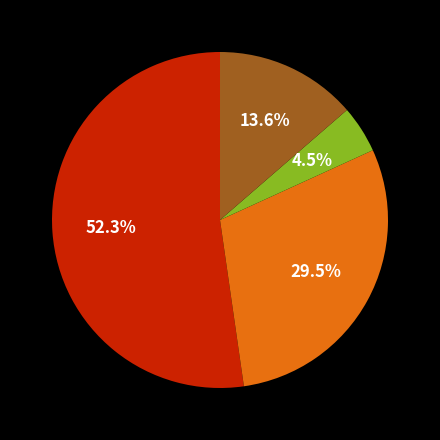

Does any single category account for the majority?

Yes